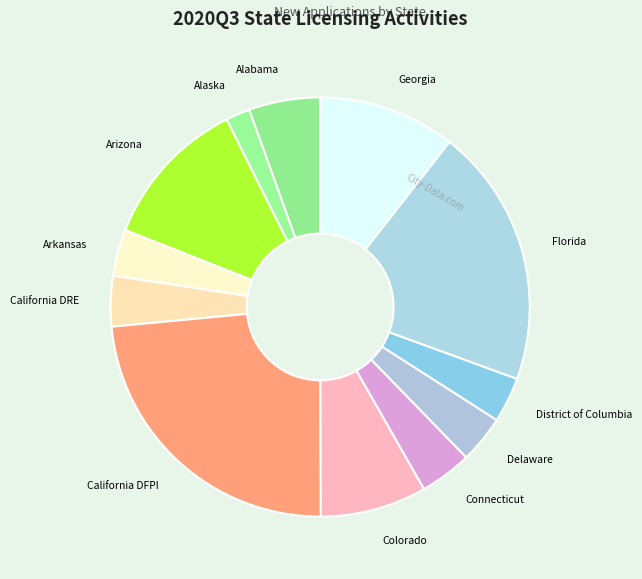

How many slices are in this pie chart?

12